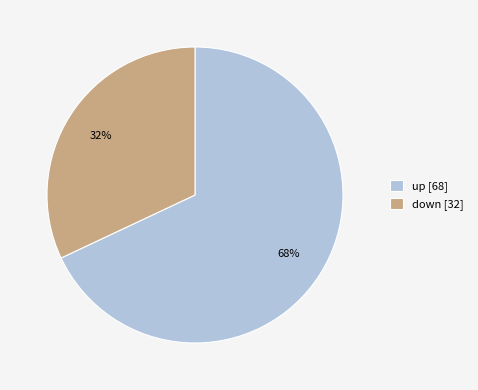

To the nearest percent, what portion does down [32] represent?

32%